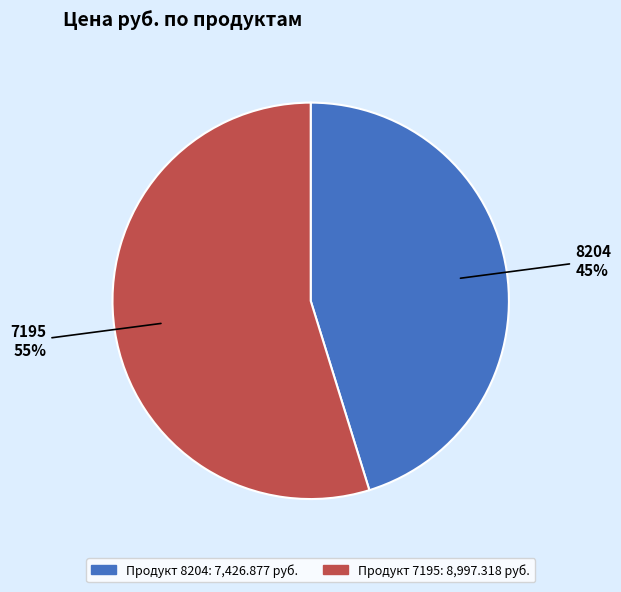

What is the ratio of the value at 8204 to the value at 7195?

0.8